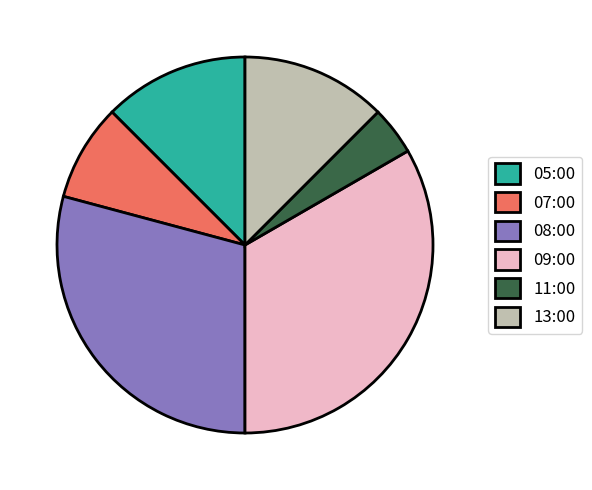

Between 09:00 and 13:00, which is larger?

09:00